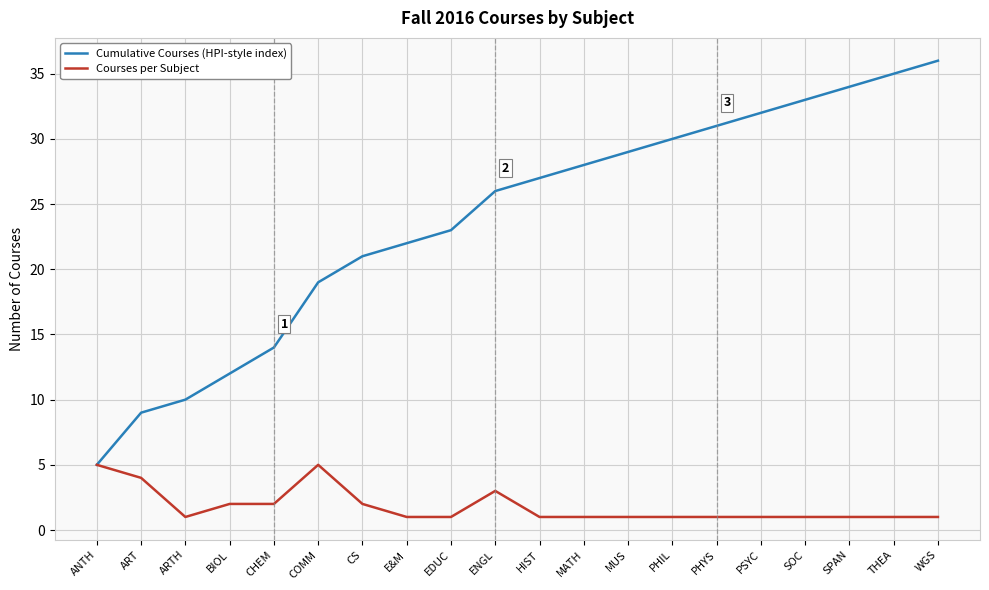

Which series changed the most between ARTH and MUS?

Cumulative Courses (HPI-style index)